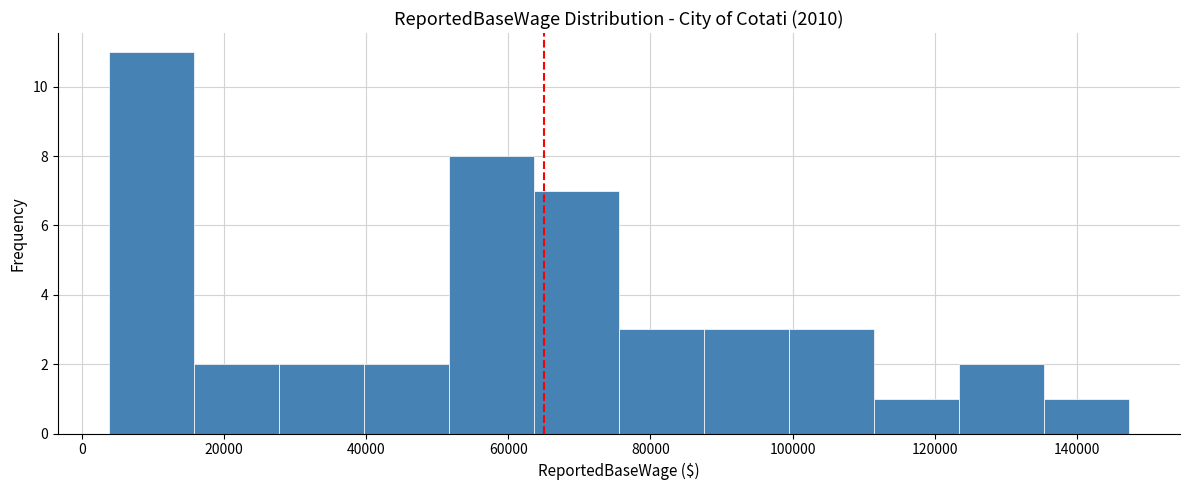

How tall is the bar that spans 136000 to 148000 on the x-axis? Neither the bar edges nor the heights are printed on the chart, so give them approximately, as read against the axes.

1